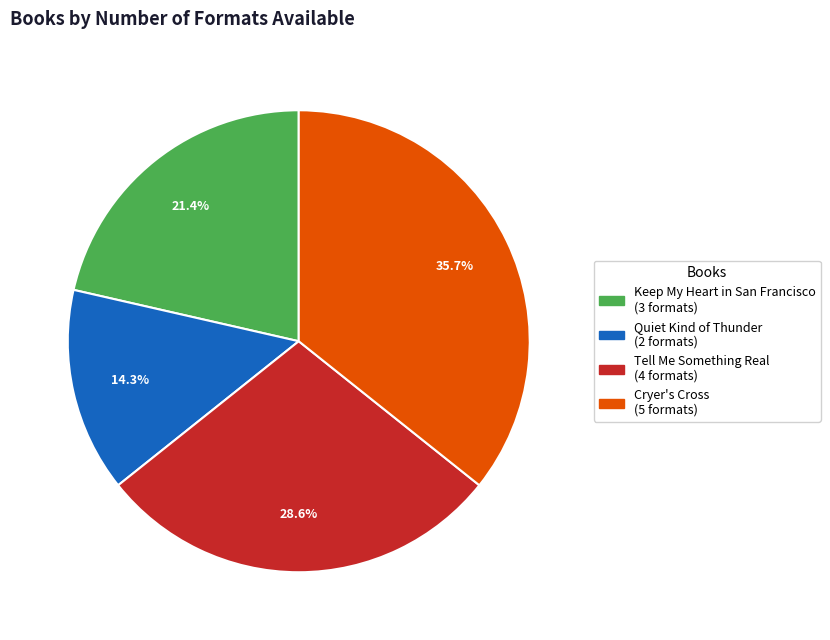

The Cryer's Cross slice represents 24% of the pie. True or false?

False